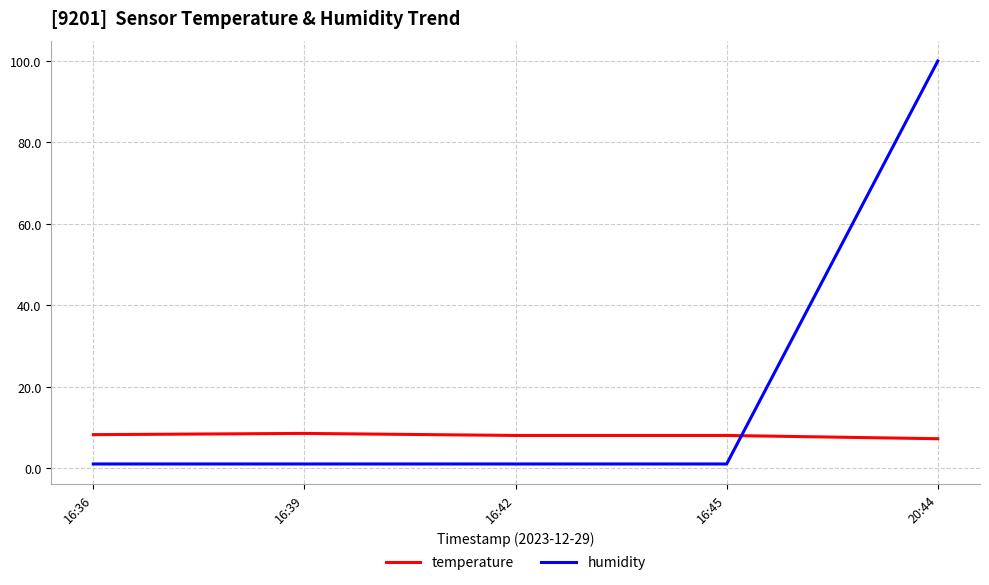

Which series has the largest range (max minus min)?

humidity